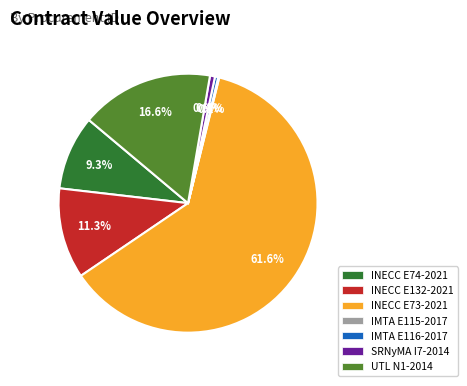

Which slice represents more than half of the pie?

INECC E73-2021